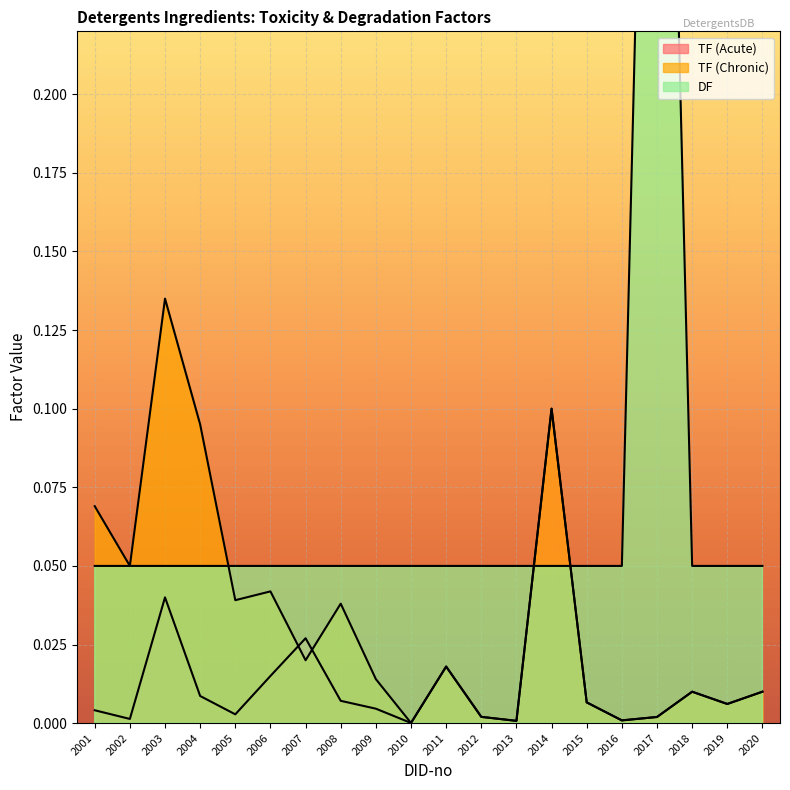

How many lines are shown in the chart?

3